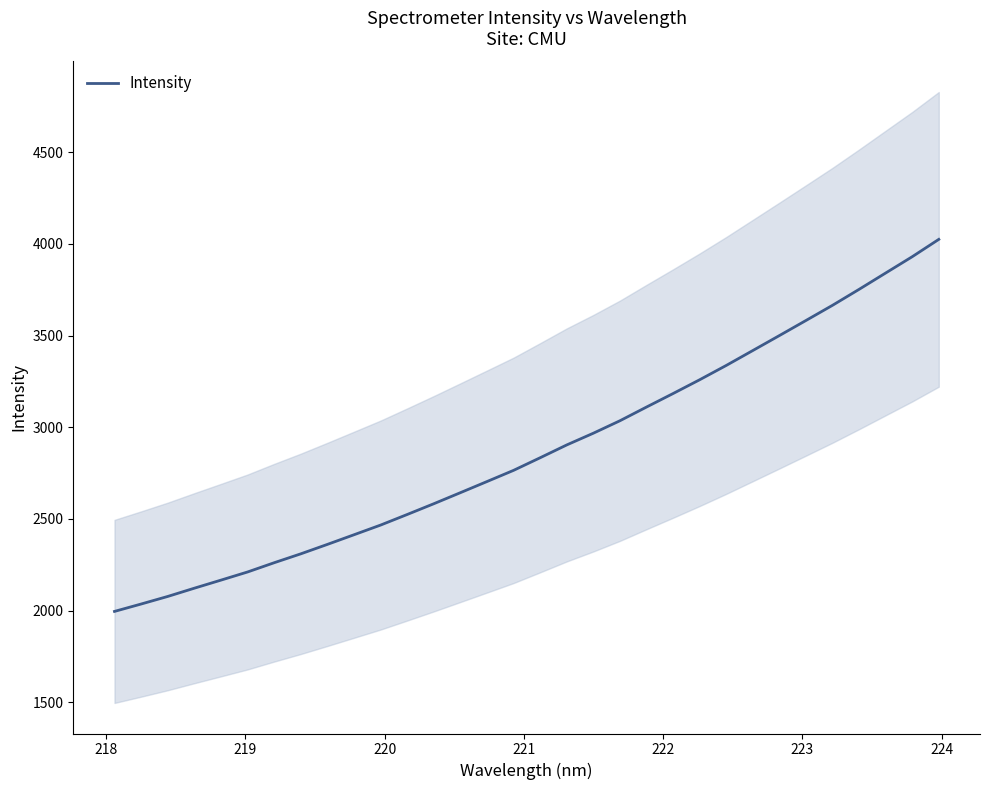

What is the minimum value shown in the chart?

1995.5